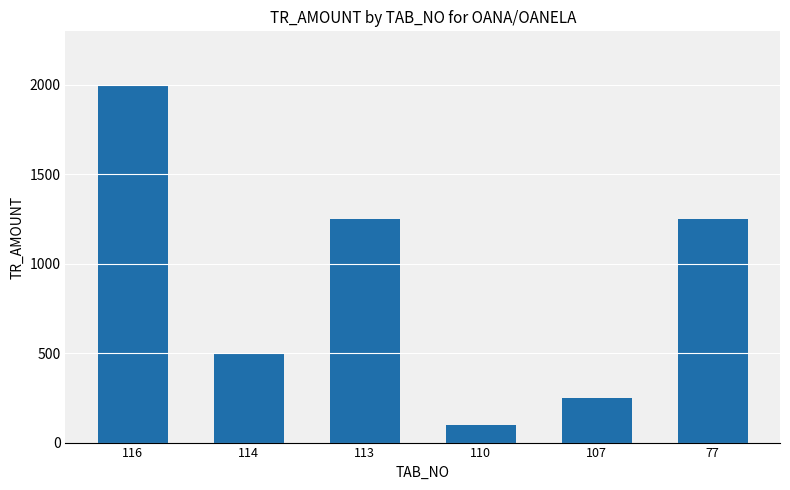

At which label does the data first exceed 1250?

116